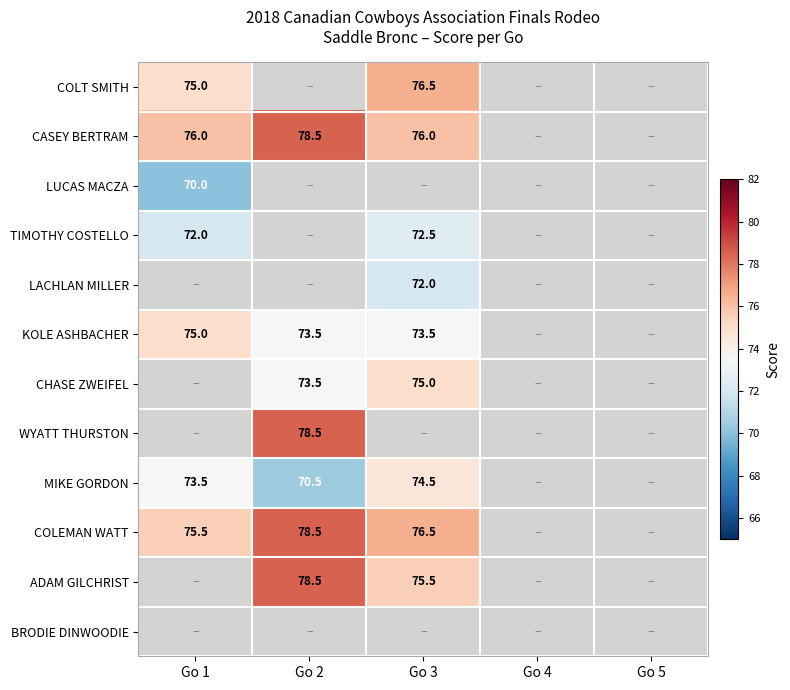

True or false: LACHLAN MILLER has a value of 72.0 at Go 3.

True